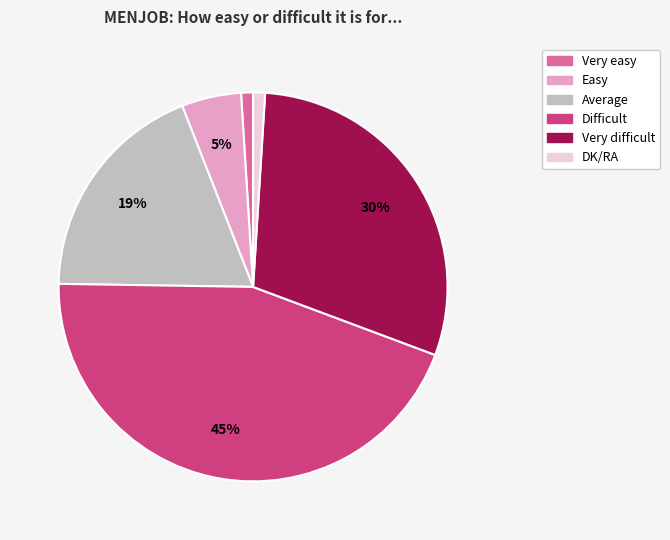

Which category has the biggest portion of the pie?

Difficult